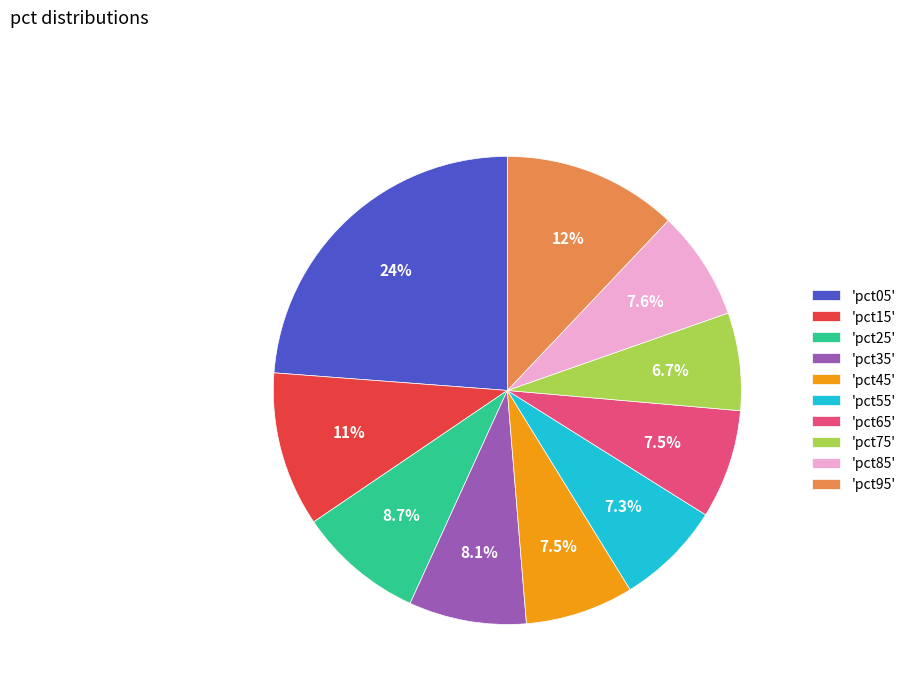

Which category has the biggest portion of the pie?

'pct05'